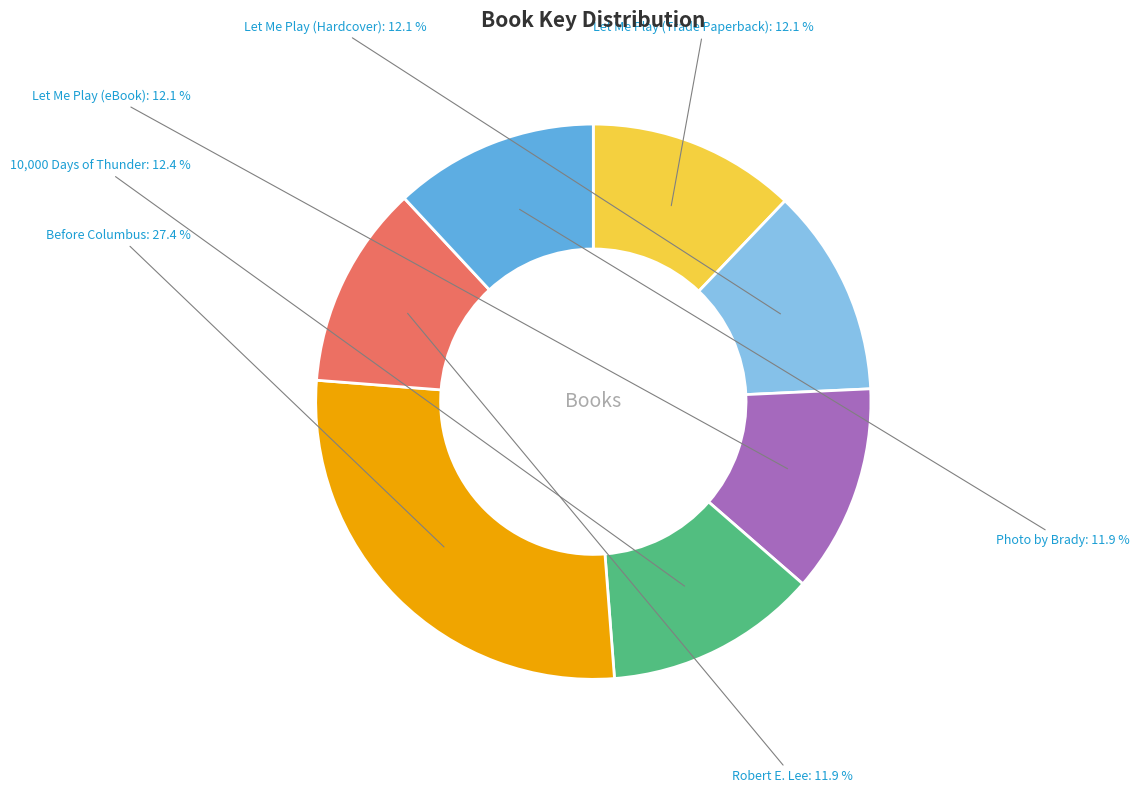

Is there a majority slice in this chart?

No